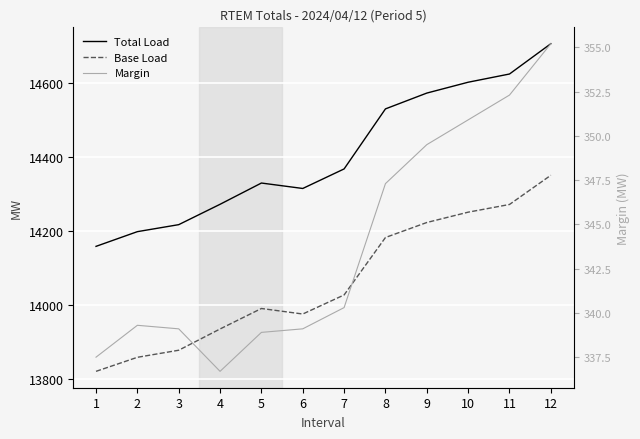

True or false: Total Load and Base Load intersect in this chart.

False